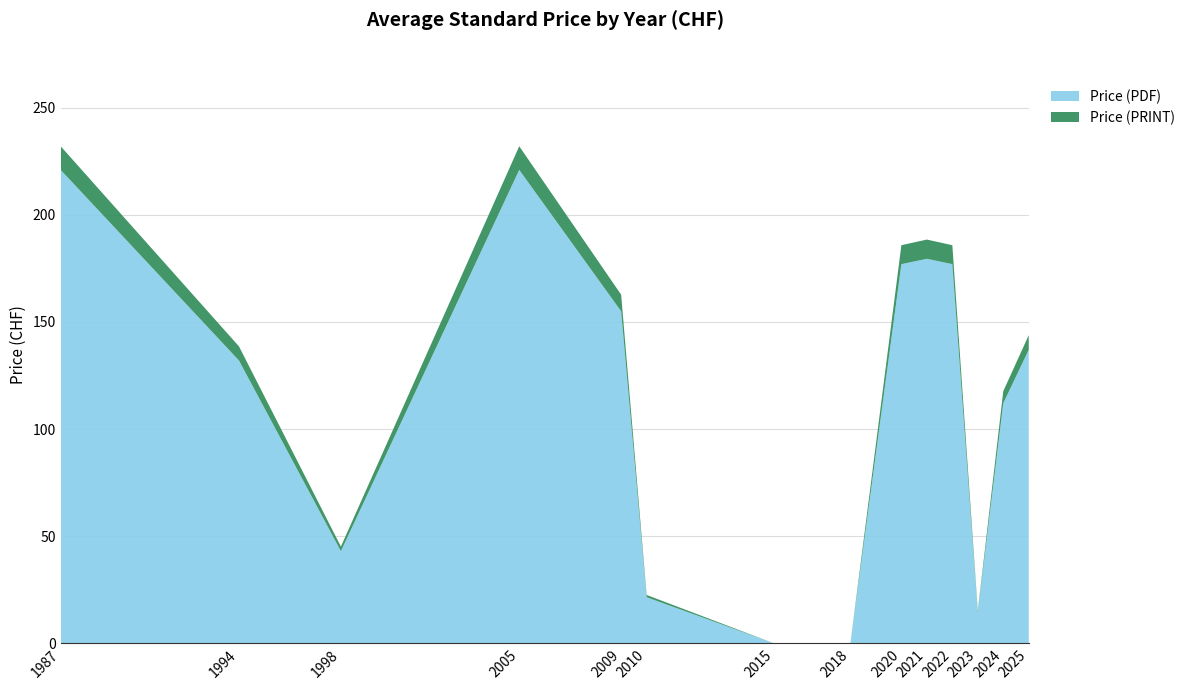

What is the total value across all series at 2005?

232.1